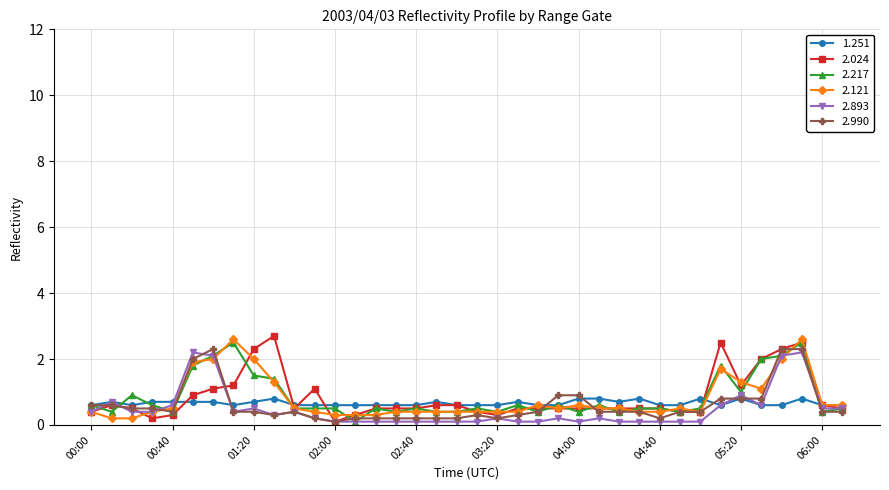

True or false: 2.893 has more than 0 points higher than both neighbors.

True